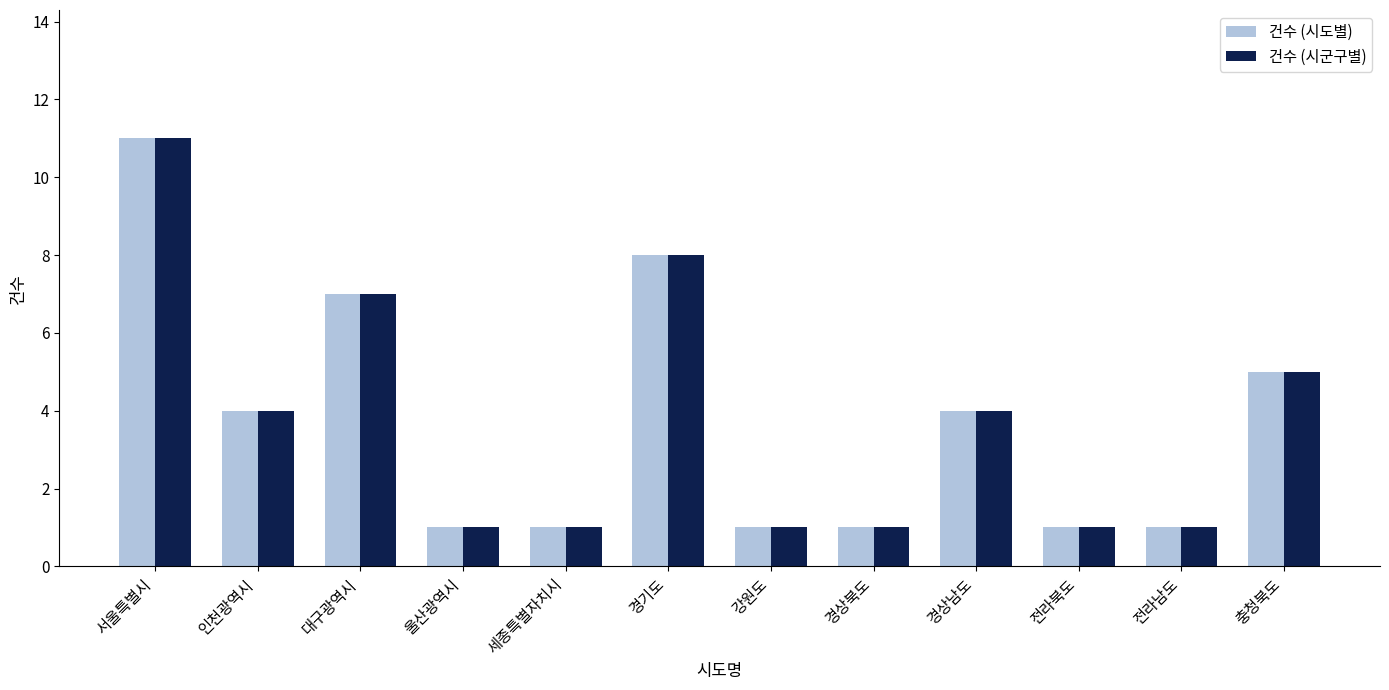

How many bars are there in each group?

2